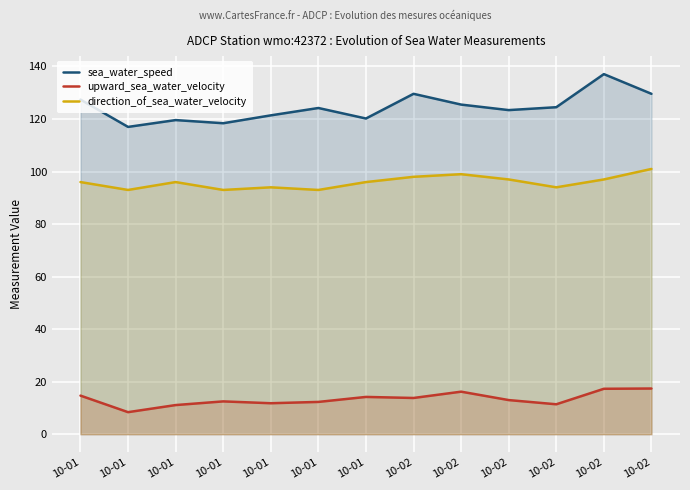

Which series has the largest total across all categories?

sea_water_speed